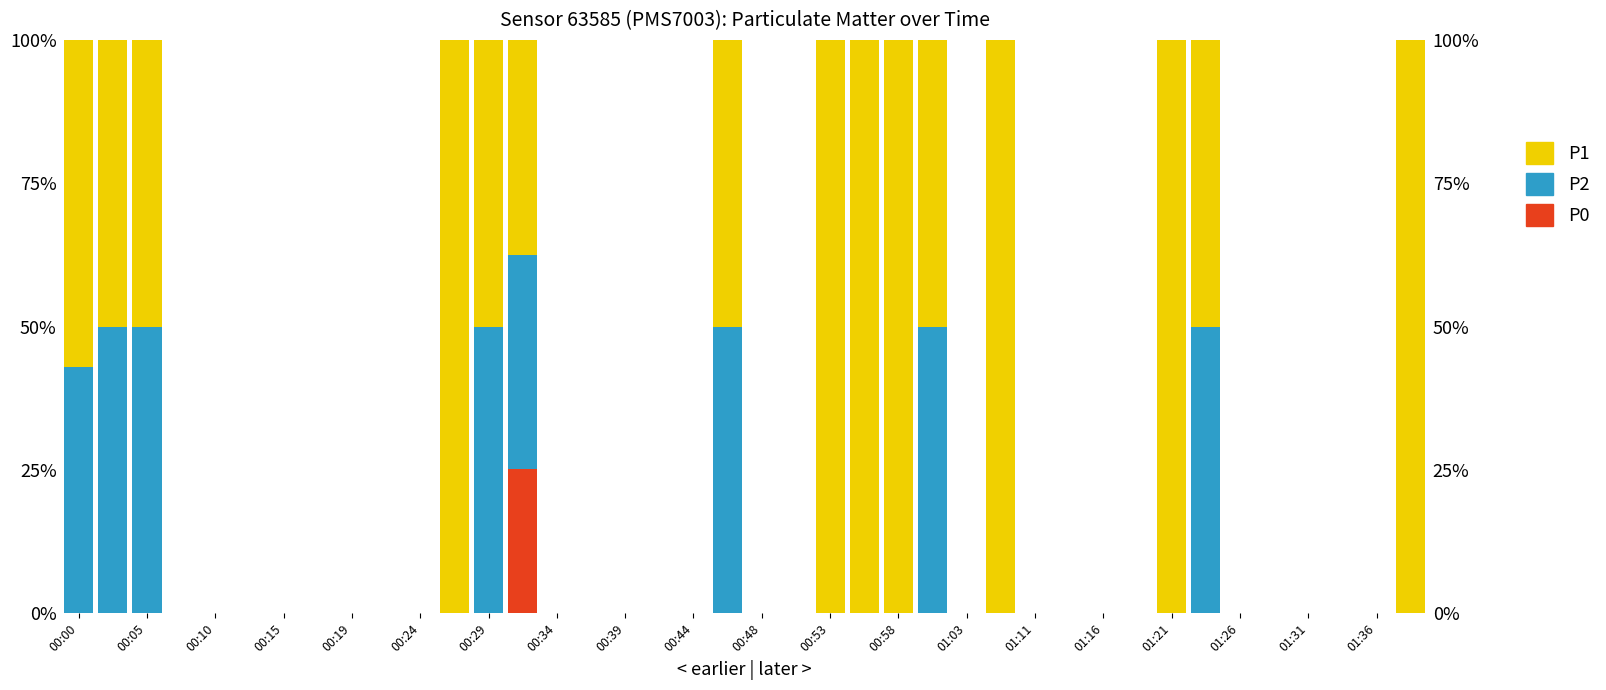

Count the number of data series in this chart.

3